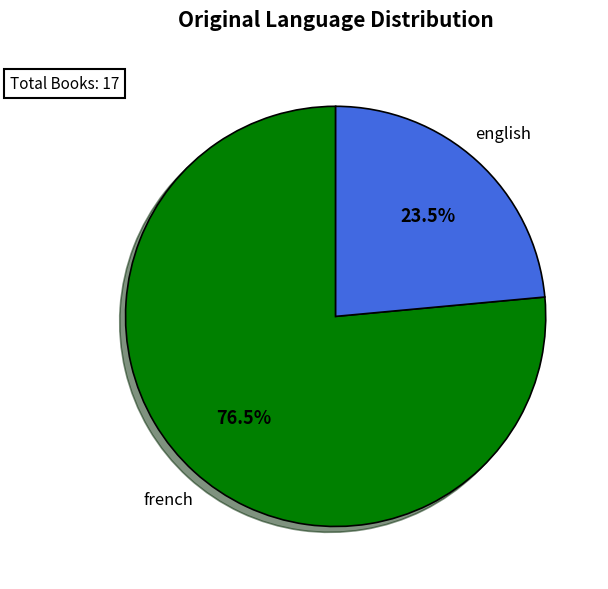

Rank the categories by value from highest to lowest.

french, english